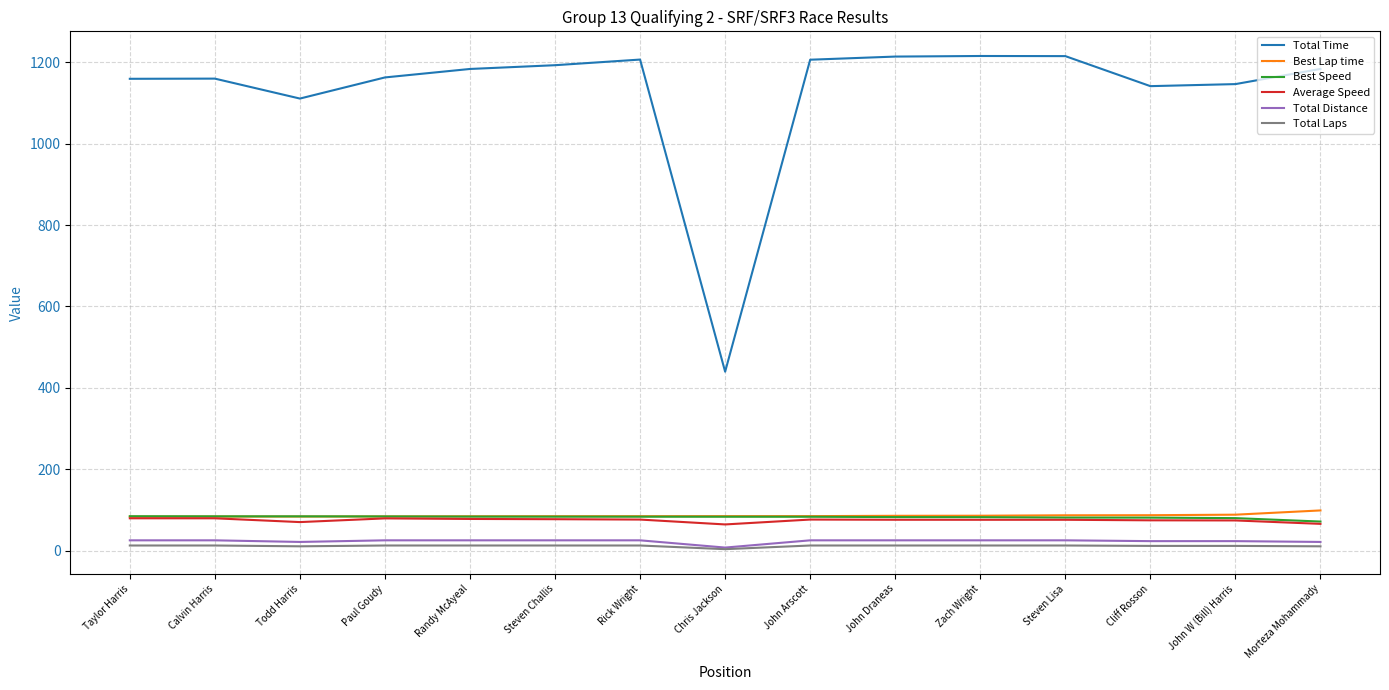

After their last crossing, which series has the higher values: Best Speed or Best Lap time?

Best Lap time